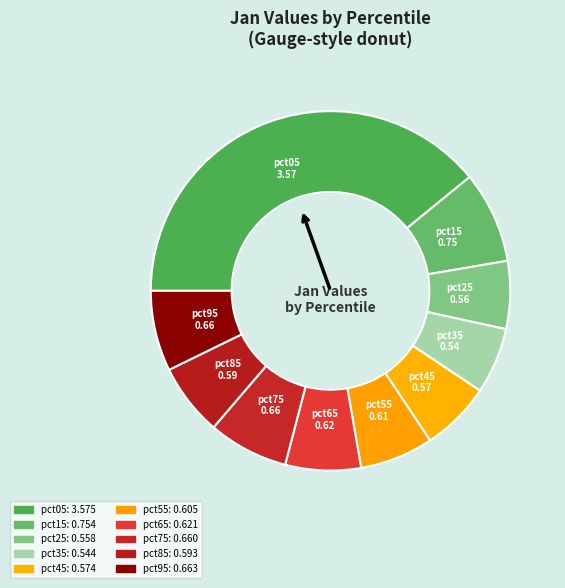

How many segments does this pie chart have?

10